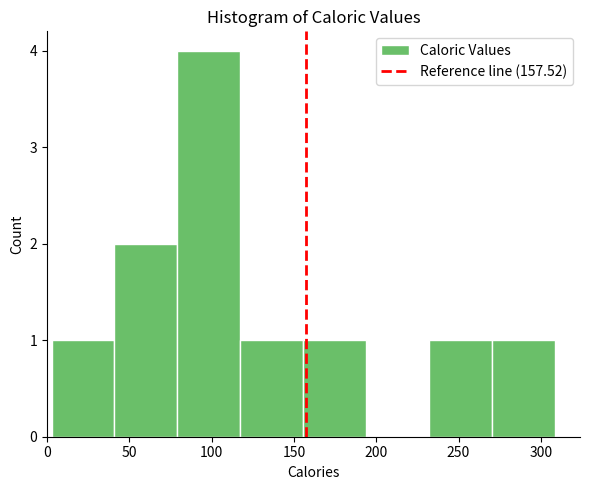

Reading left to right, list every bar in this chart as the range it spans on the x-axis followed by its height. Neither the bar edges nor the heights are printed on the chart, so give them approximately, as read against the axes.

5 to 40: 1
40 to 80: 2
80 to 115: 4
115 to 155: 1
155 to 195: 1
195 to 230: 0
230 to 270: 1
270 to 310: 1